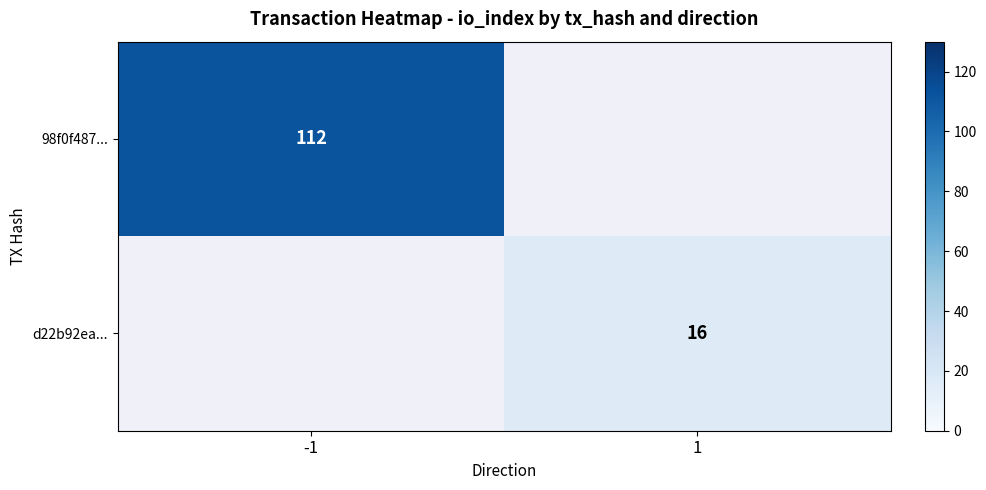

Which category has the highest value across all series?

-1